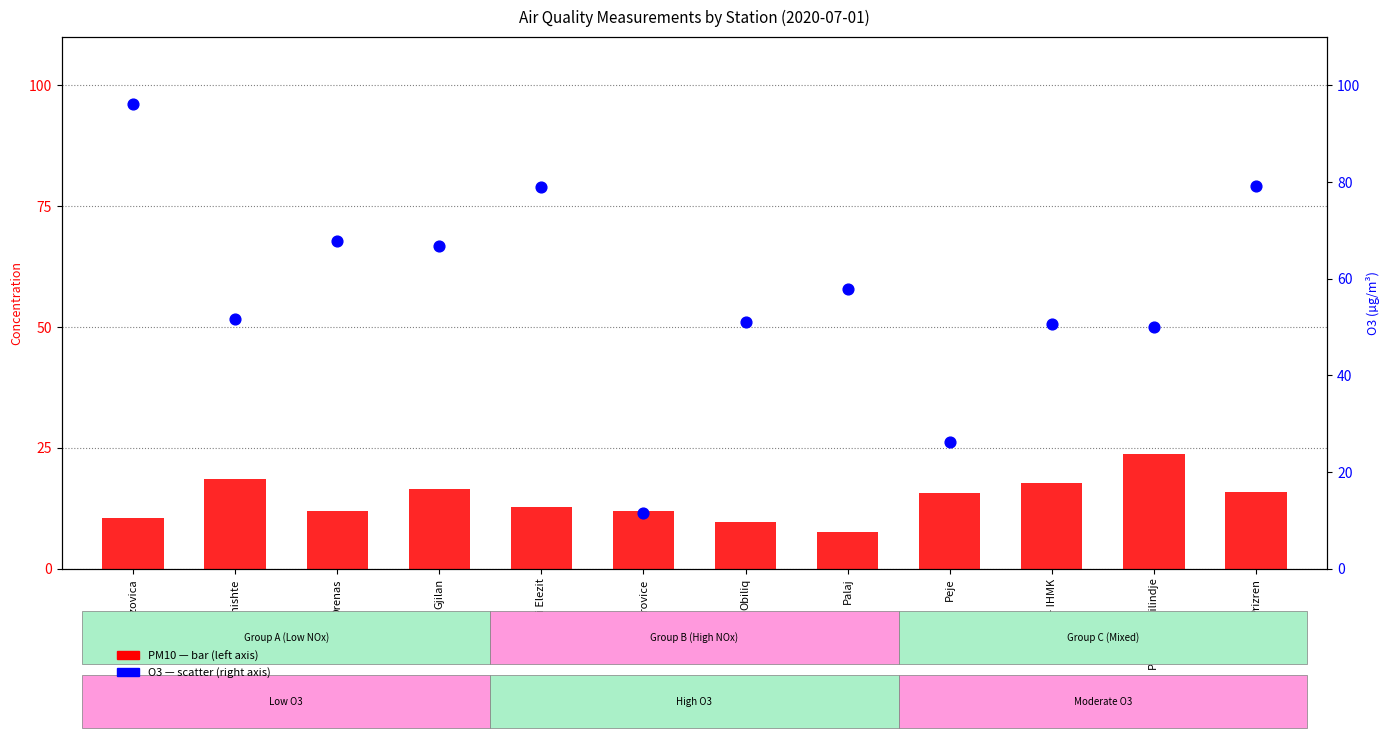

At how many categories does at least one series exceed 21?

11